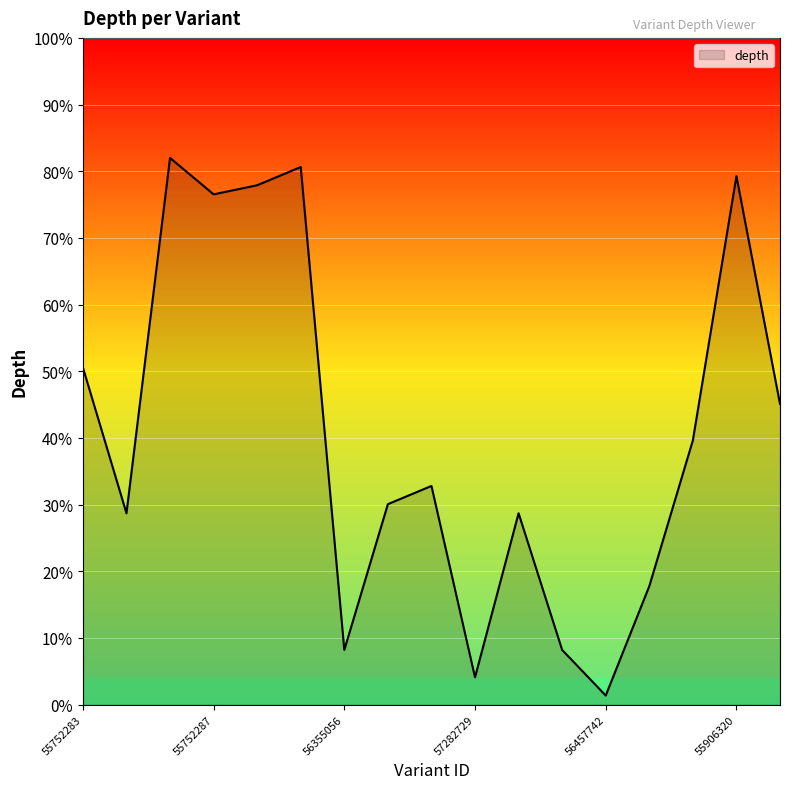

What is the difference between the maximum and minimum values?

80.6